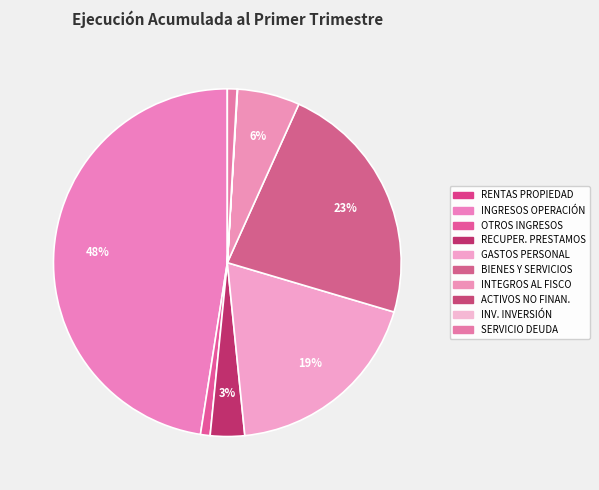

How many slices are in this pie chart?

10